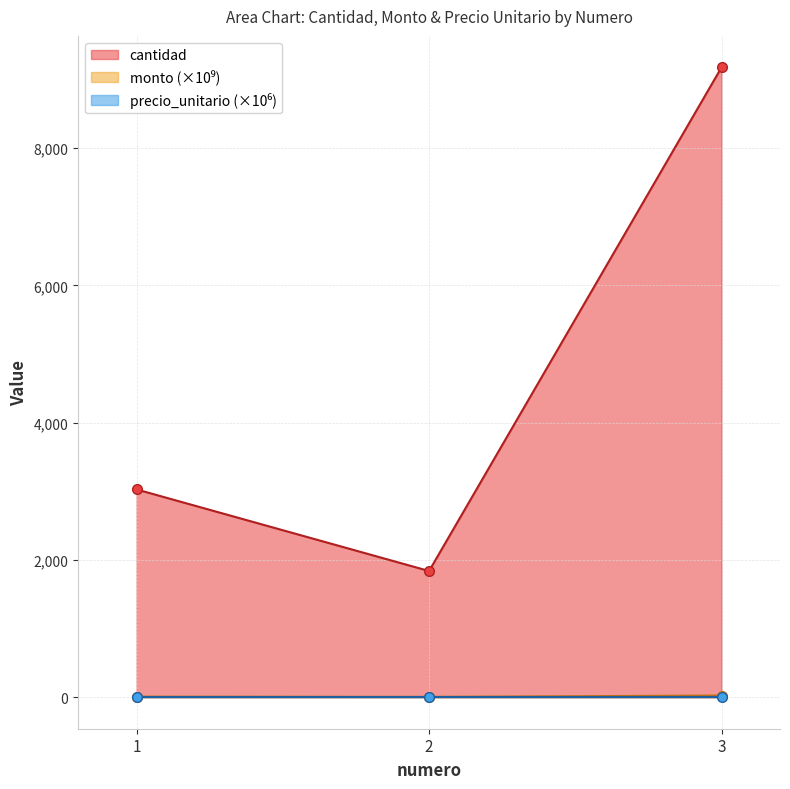

Which category has the lowest value across all series?

2